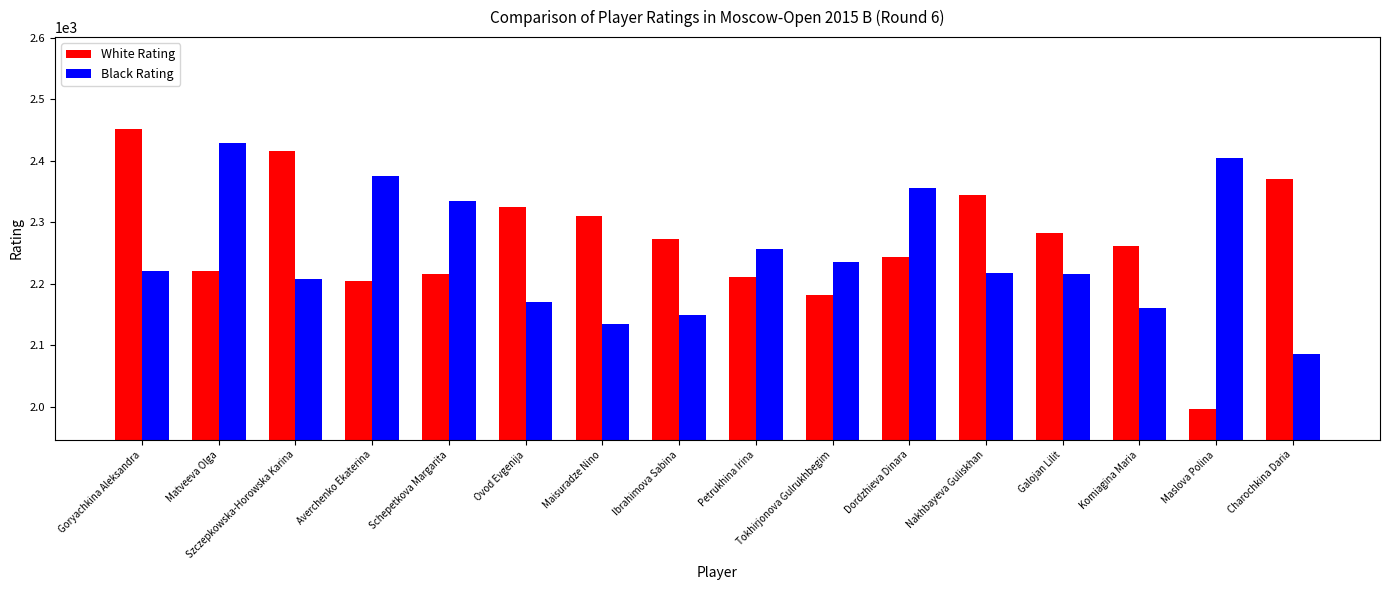

At which category is the sum across all series the highest?

Goryachkina Aleksandra